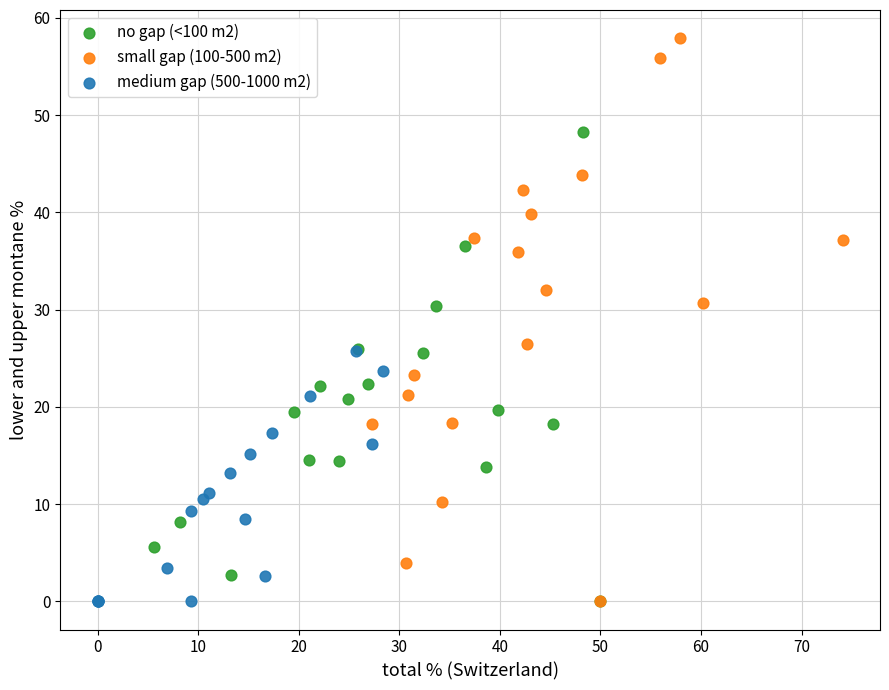

Which series reaches the maximum Y coordinate?

small gap (100-500 m2)